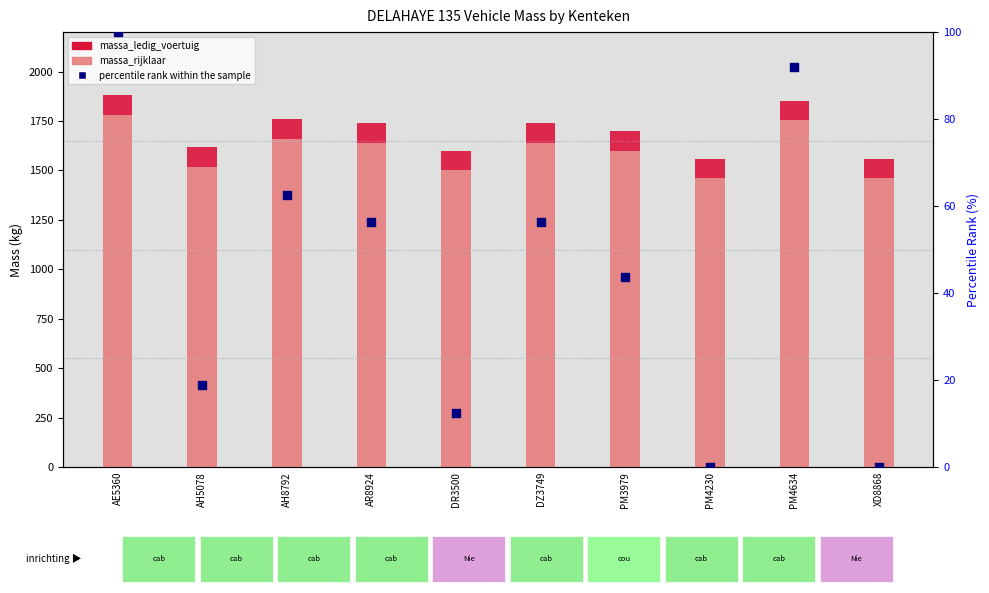

What is the total value across all series at AH5078?

1638.8